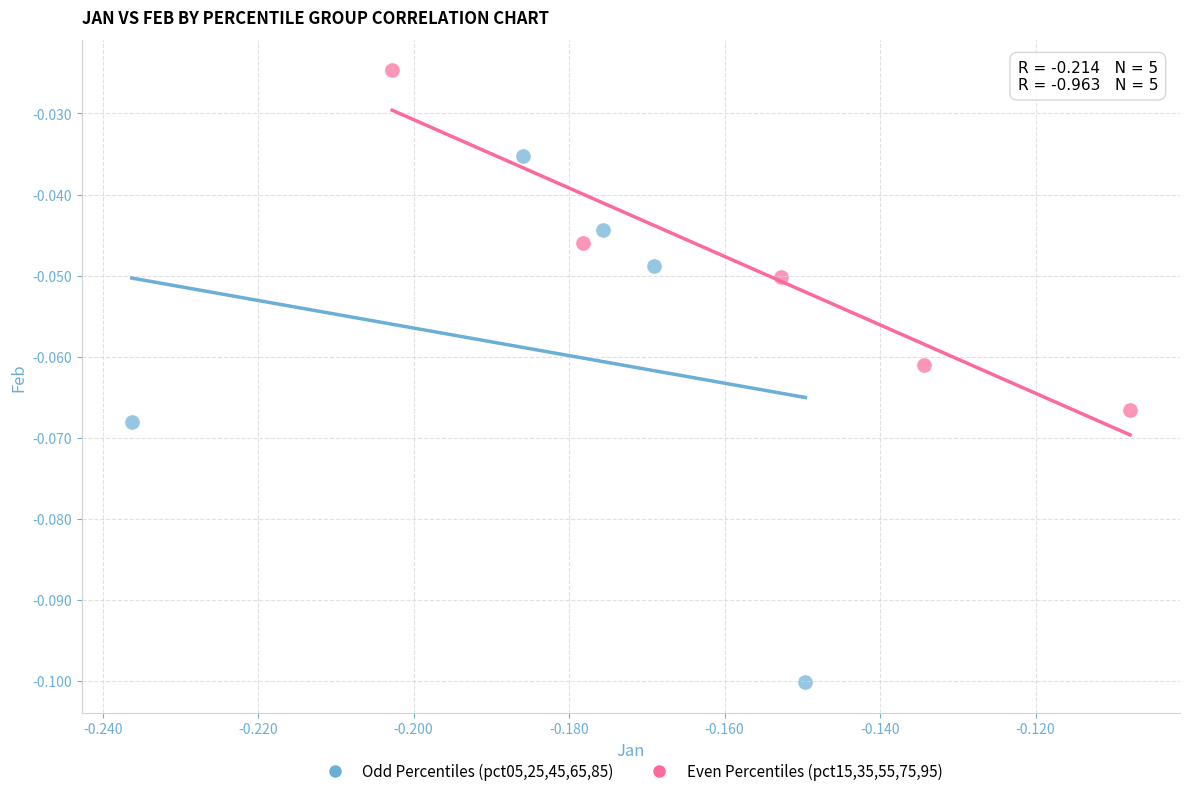

Which series reaches the maximum Y coordinate?

Even Percentiles (pct15,35,55,75,95)